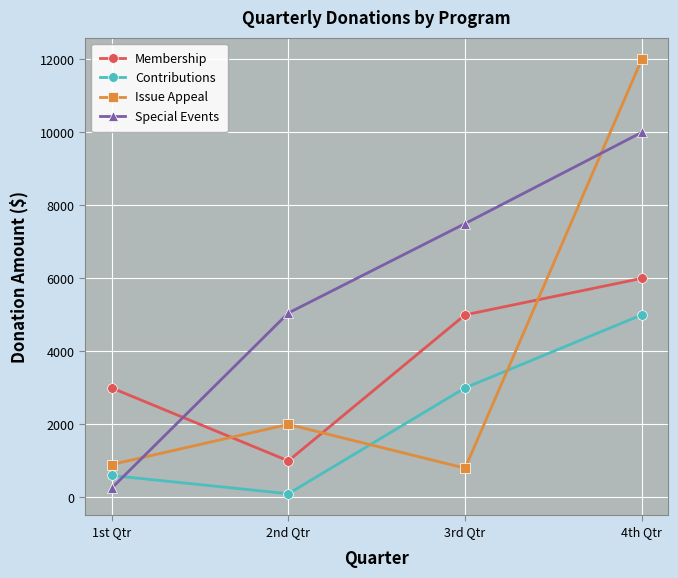

Where is Membership nearest to the value 3500?

1st Qtr